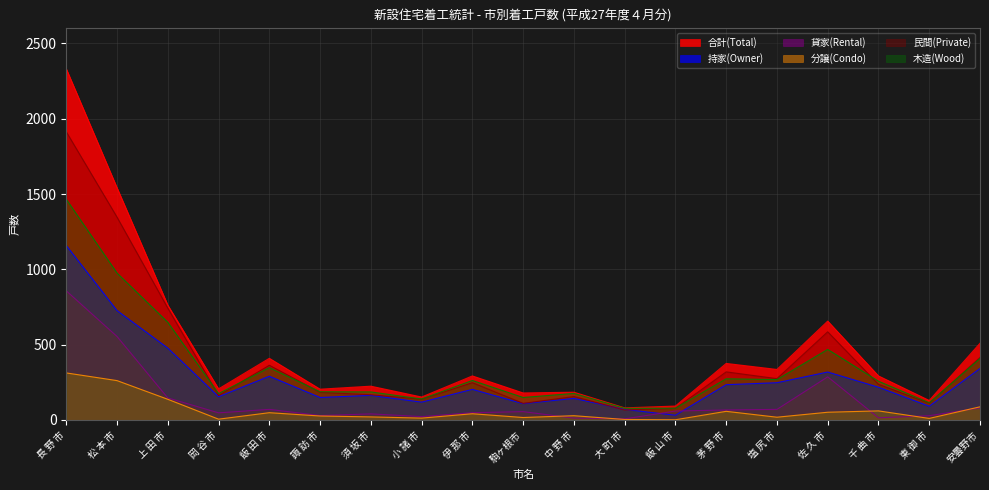

What is the minimum value for 貸家(Rental)?

7